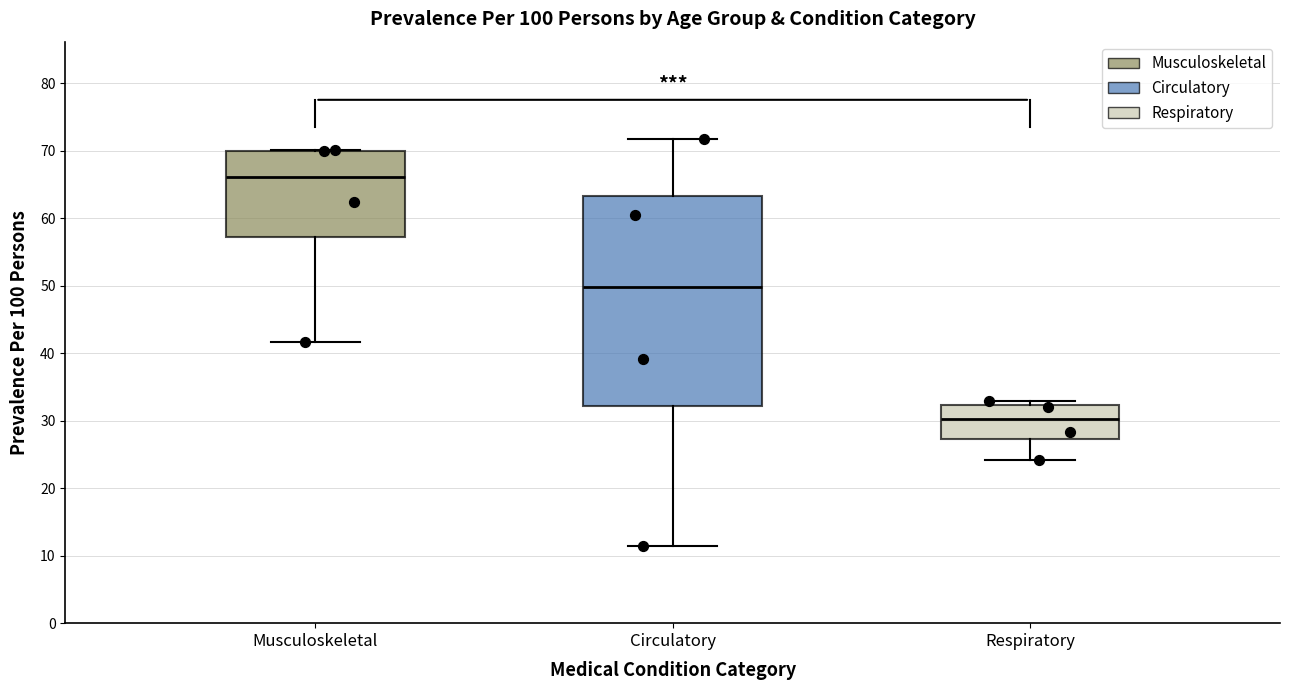

Where is the lower edge of the box for Circulatory on the y-axis? The values are not printed on the chart, so give them approximately, as read against the axis.

32